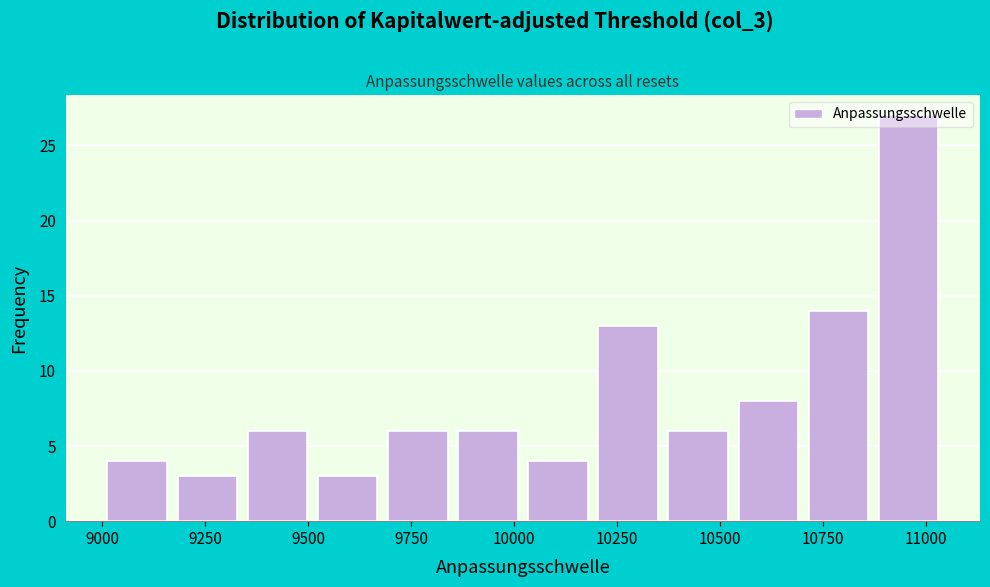

Read against the x-axis, roughly where is the centre of the tallest bar?

10950